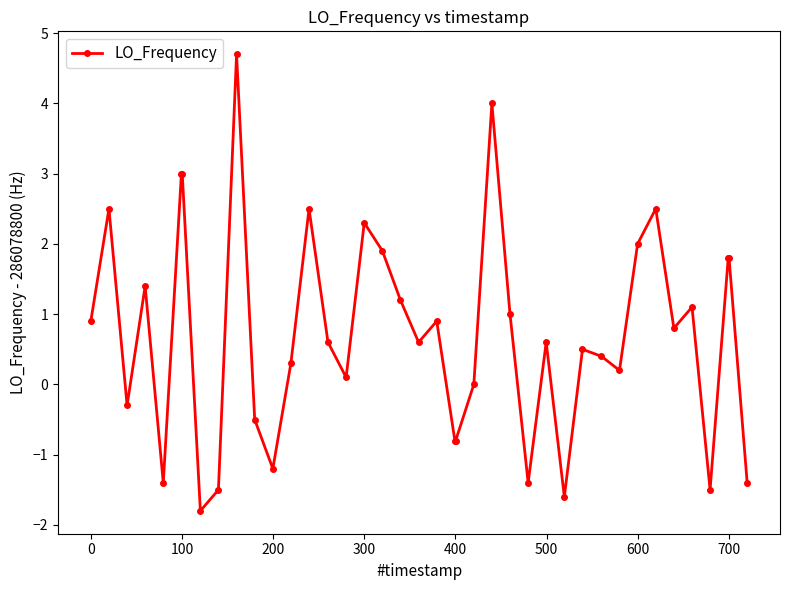

What is the maximum value shown in the chart?

4.7